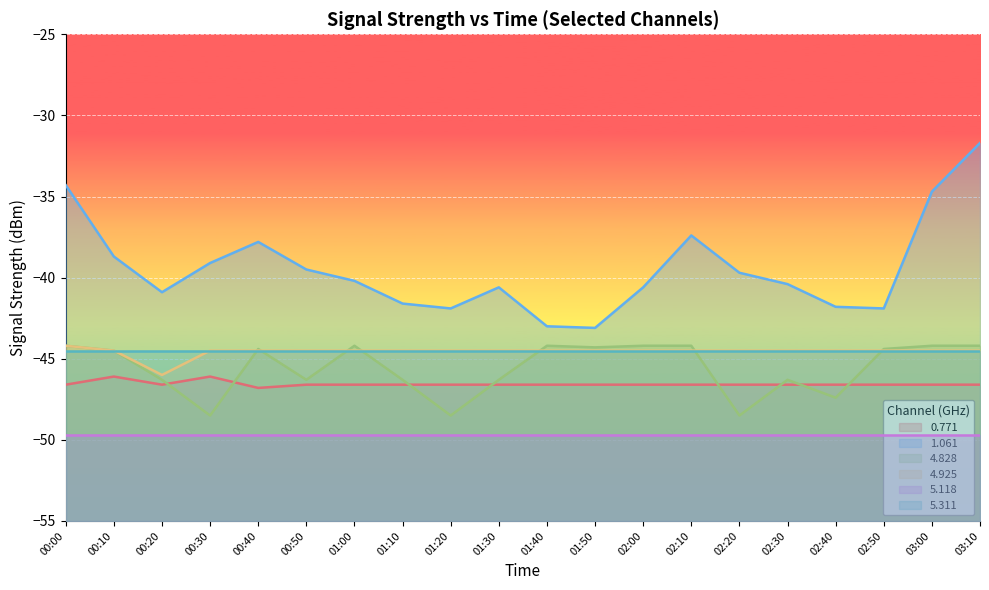

What is the value of the 1.061 point at the 8th from the left?

-41.6